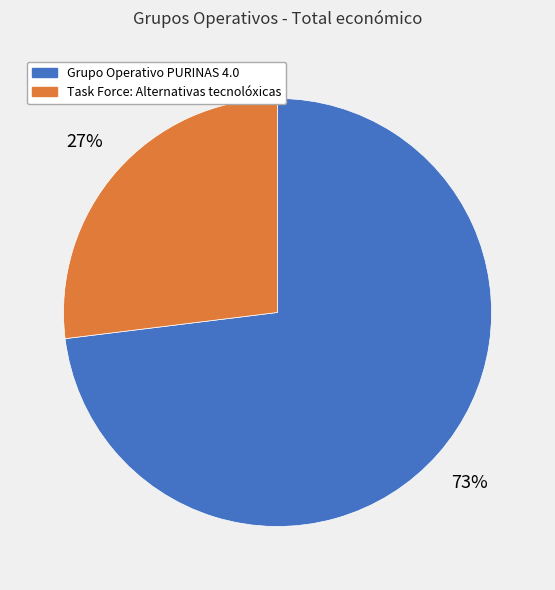

Is it true that Task Force: Alternativas tecnolóxicas is 35% of the pie?

False